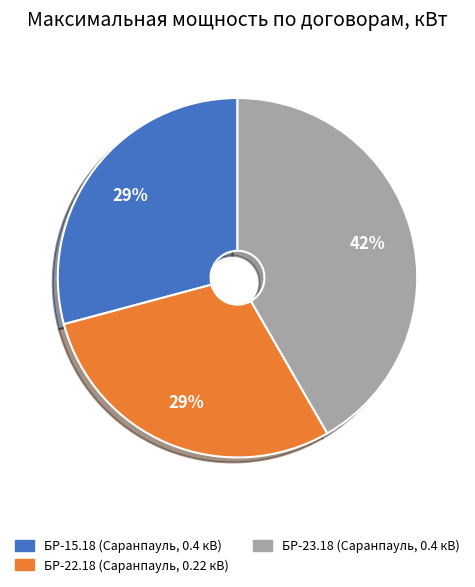

Between БР-23.18 (Саранпауль, 0.4 кВ) and БР-22.18 (Саранпауль, 0.22 кВ), which is larger?

БР-23.18 (Саранпауль, 0.4 кВ)